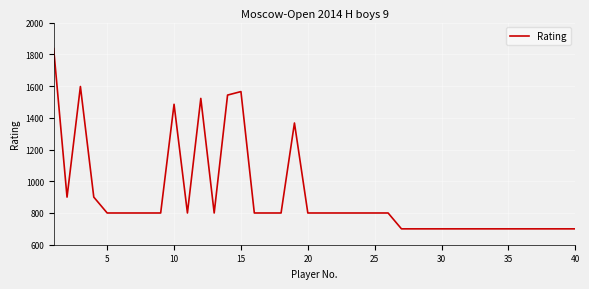

What is the difference between the maximum and minimum values?

1136